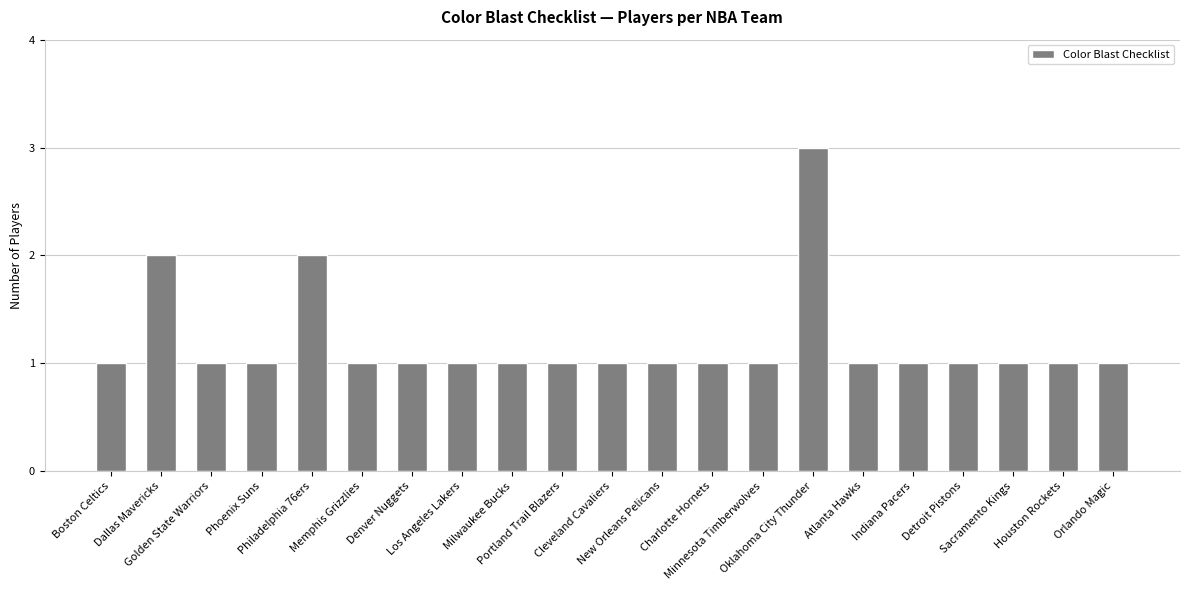

What is the difference between the second highest and second lowest values?

1